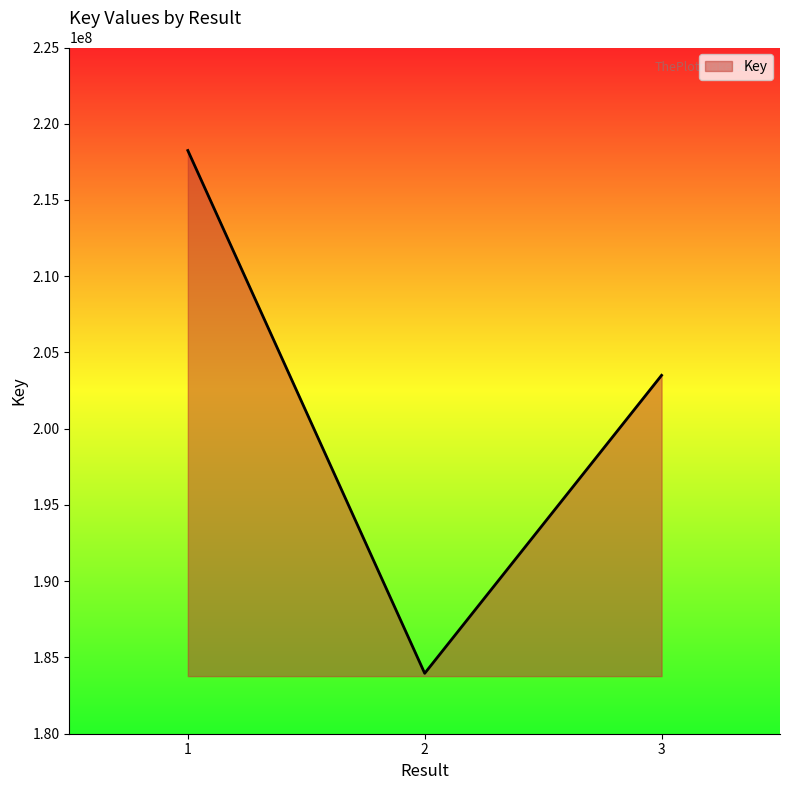

What value does the data have at 1?

218244267